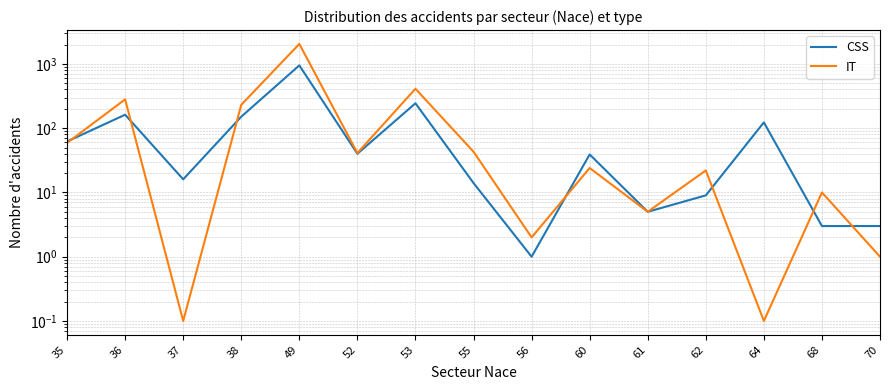

What is the value of the IT point at the 15th from the left?

1.0